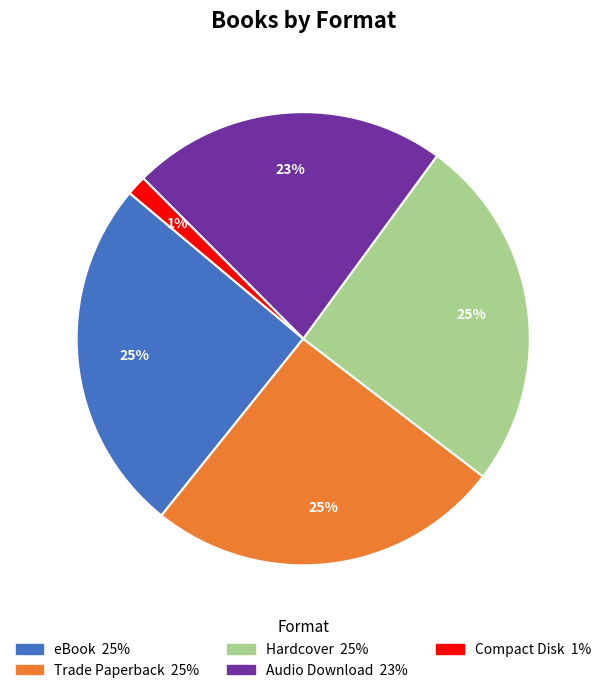

To the nearest percent, what is the combined percentage of Audio Download and Hardcover?

48%